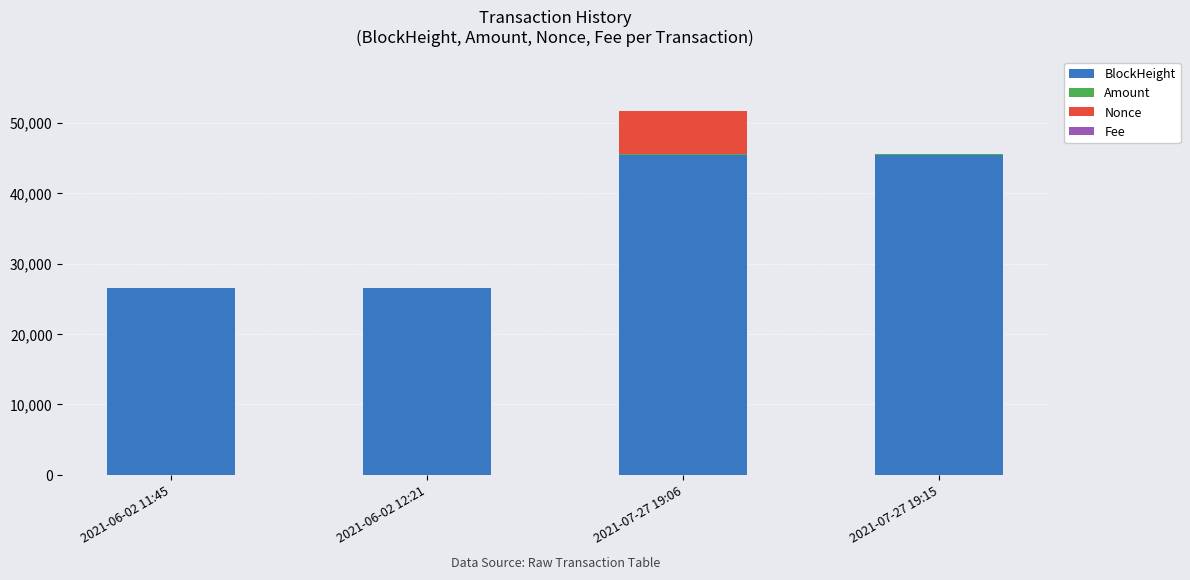

At which label is BlockHeight closest to 35926?

2021-06-02 12:21